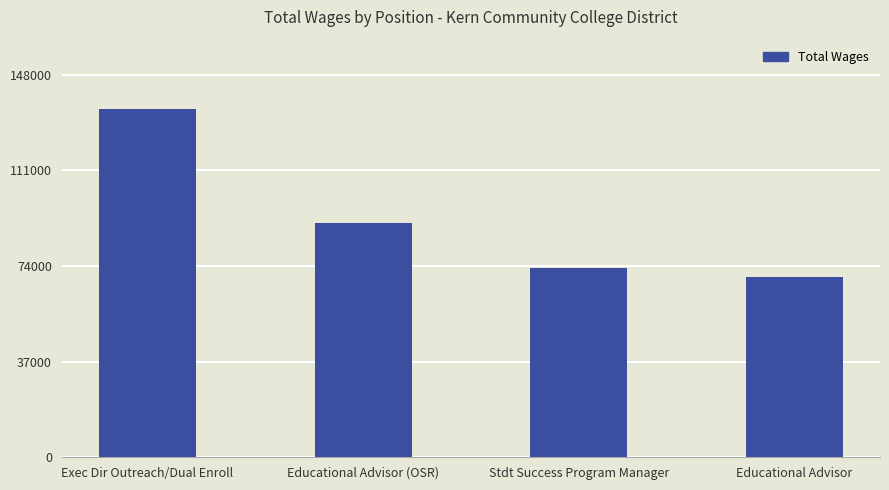

What is the ratio of the value at Educational Advisor to the value at Exec Dir Outreach/Dual Enroll?

0.5